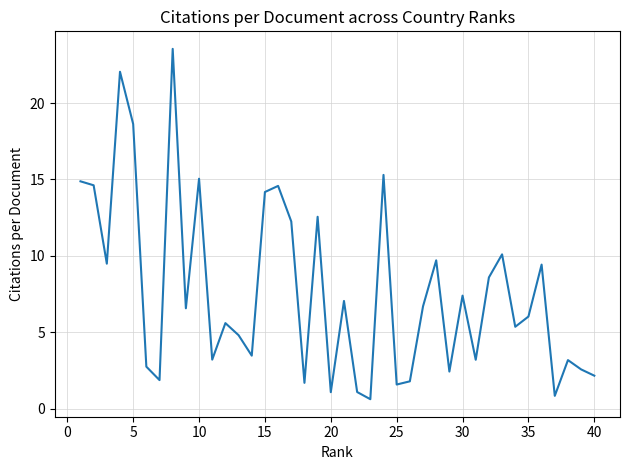

What is the smallest value displayed?

0.6